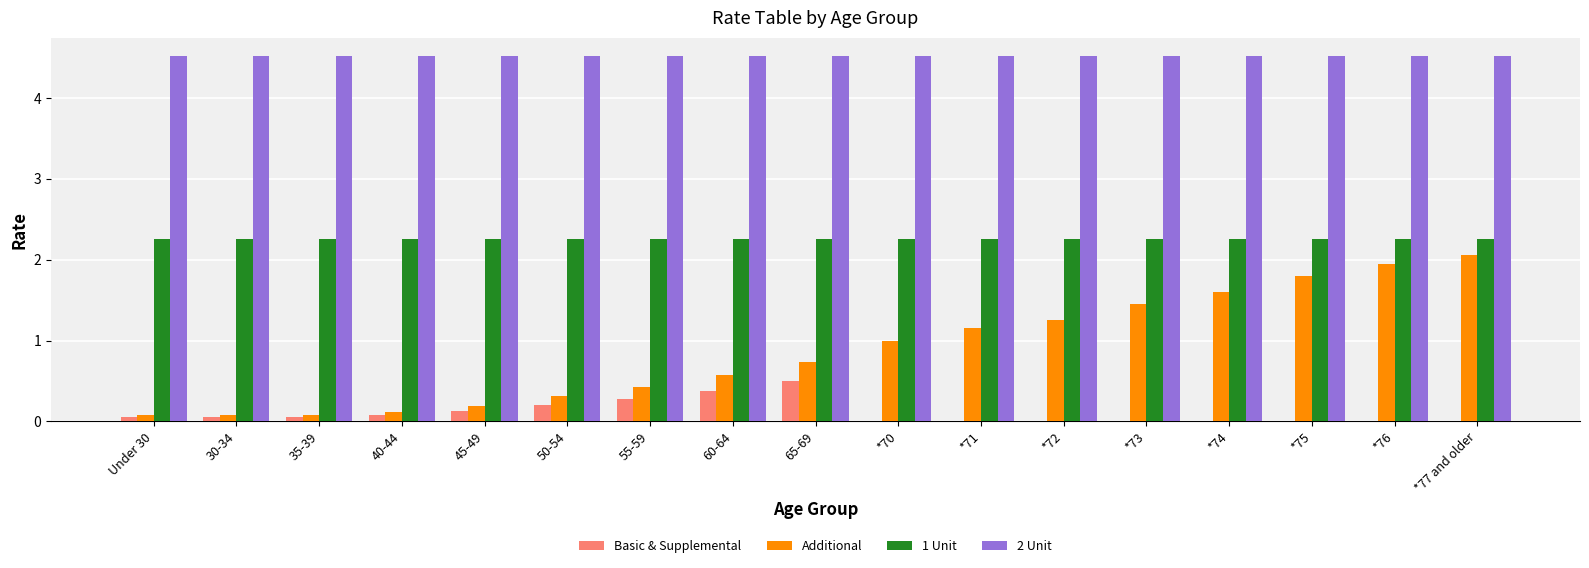

What is the maximum value for 2 Unit?

4.5